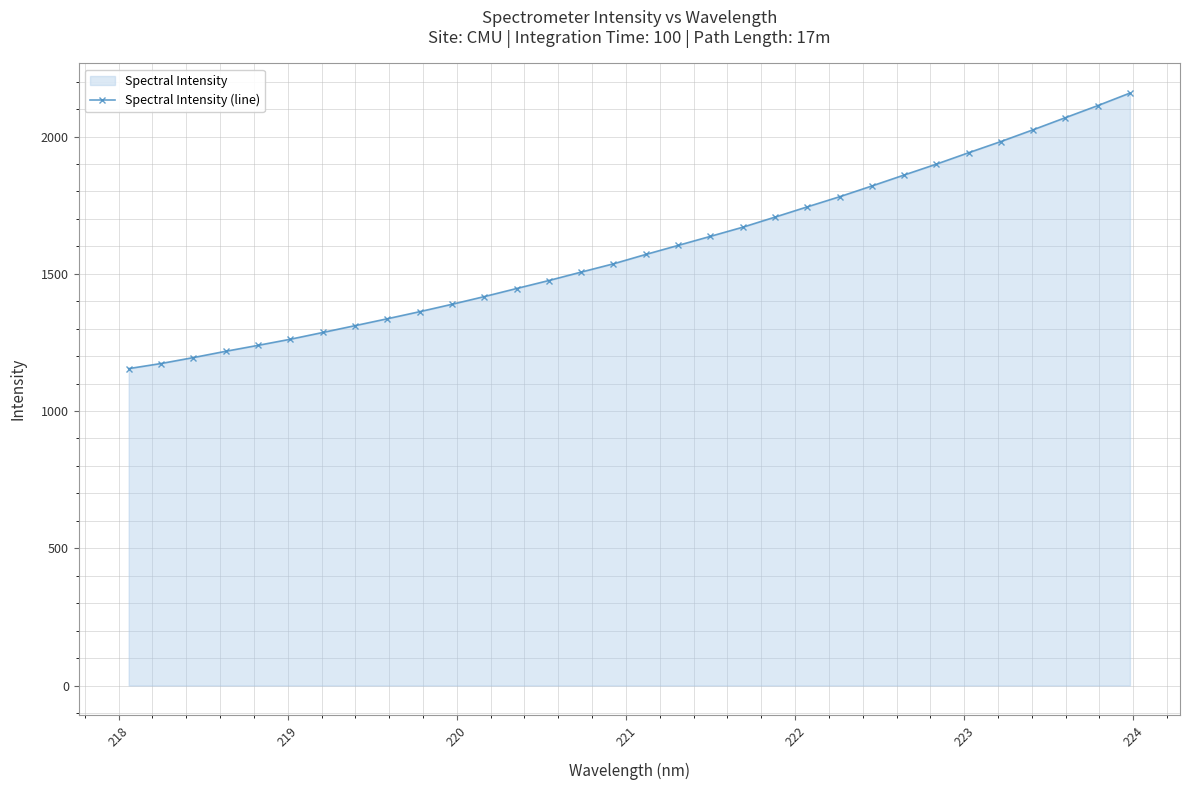

What is the greatest value displayed?

2158.5